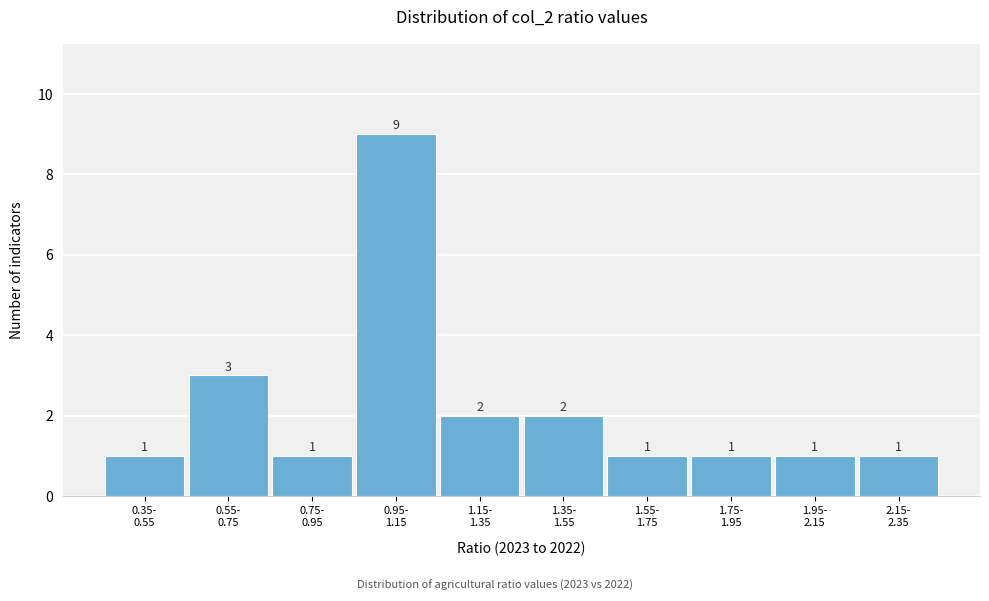

Reading right to left, what are all the values shown in this chart?

1	1	1	1	2	2	9	1	3	1